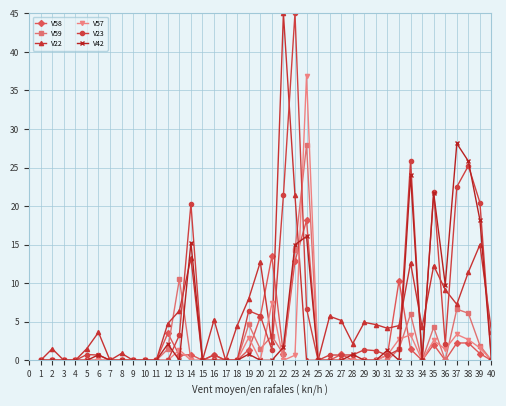

The value of V57 at 17 is 23.6. True or false?

False